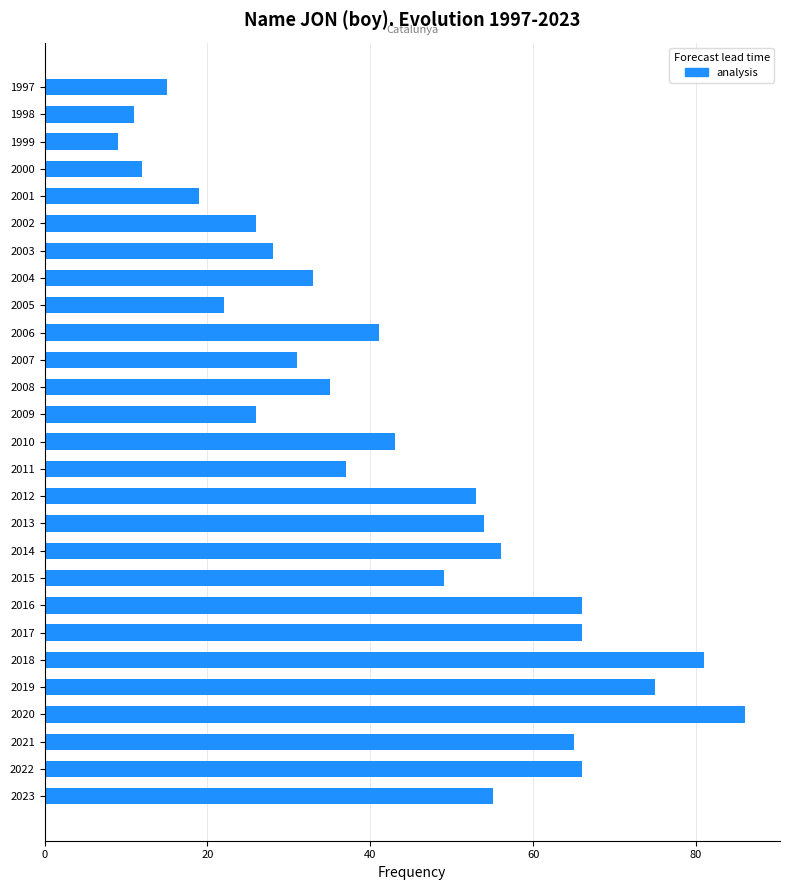

What is the change in value from 2009 to 1997?

-11